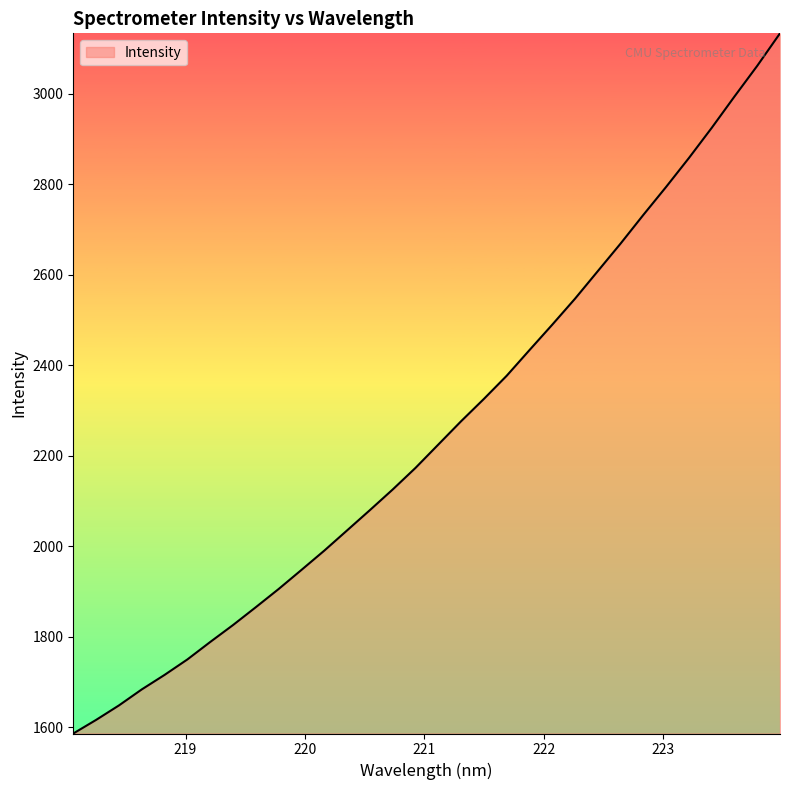

Reading left to right, list all the values displayed in this chart.

1586.0	1616.1	1648.0	1683.4	1715.5	1749.7	1788.3	1825.7	1865.2	1905.4	1947.6	1990.2	2034.9	2079.7	2125.3	2173.0	2224.6	2276.1	2325.4	2376.6	2433.3	2489.5	2547.0	2607.9	2668.9	2732.3	2794.1	2858.0	2924.5	2993.8	3061.7	3133.5